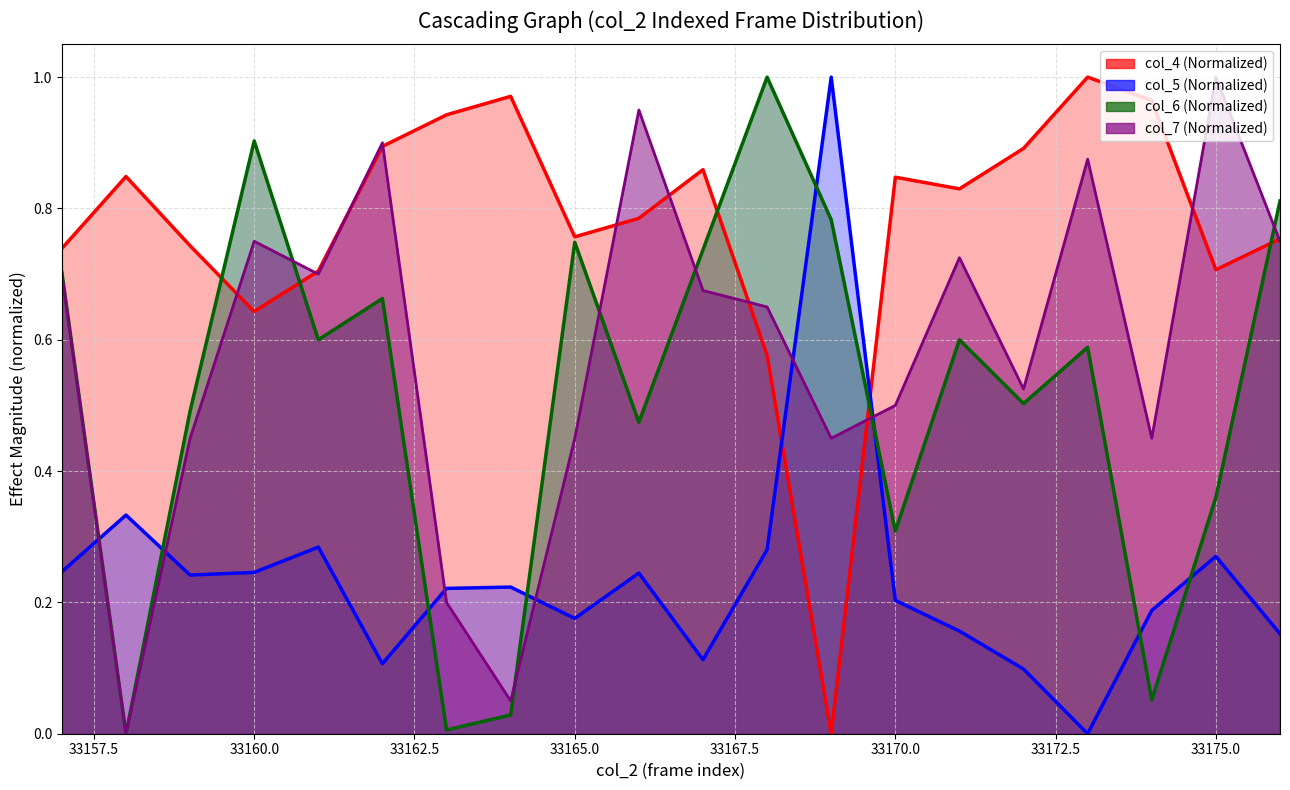

Rank the series by their maximum value, from highest to lowest.

col_5, col_4, col_6, col_7